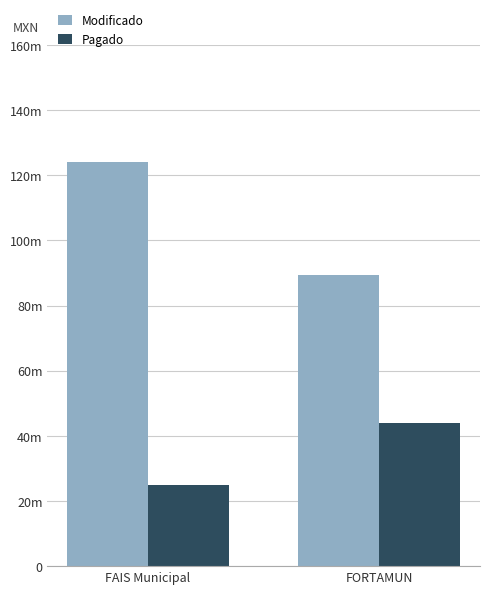

What is the sum of all Modificado values?

213469535.9